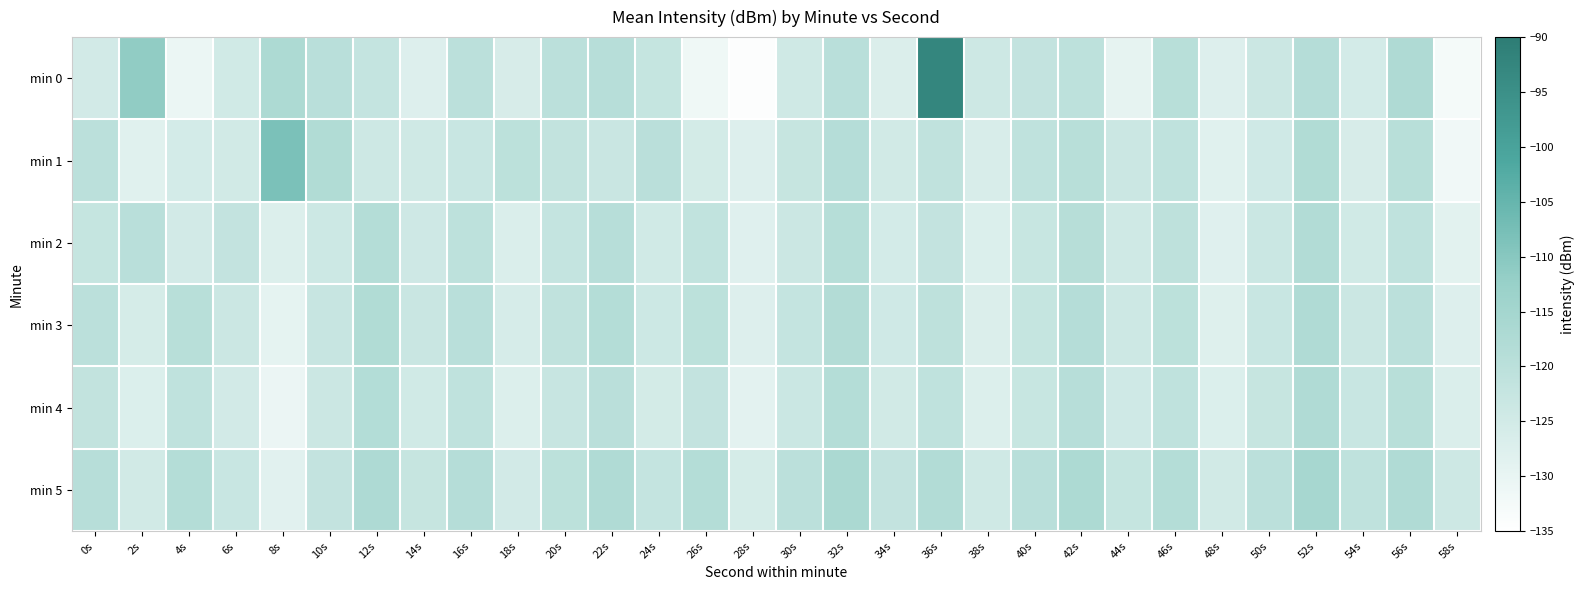

What is the greatest value displayed?

-92.6